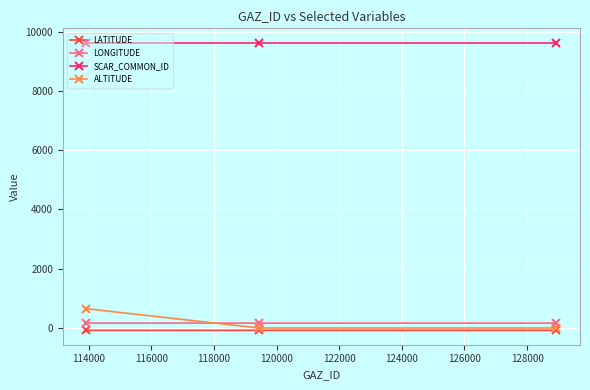

List the series in order of their peak value, highest first.

SCAR_COMMON_ID, ALTITUDE, LONGITUDE, LATITUDE